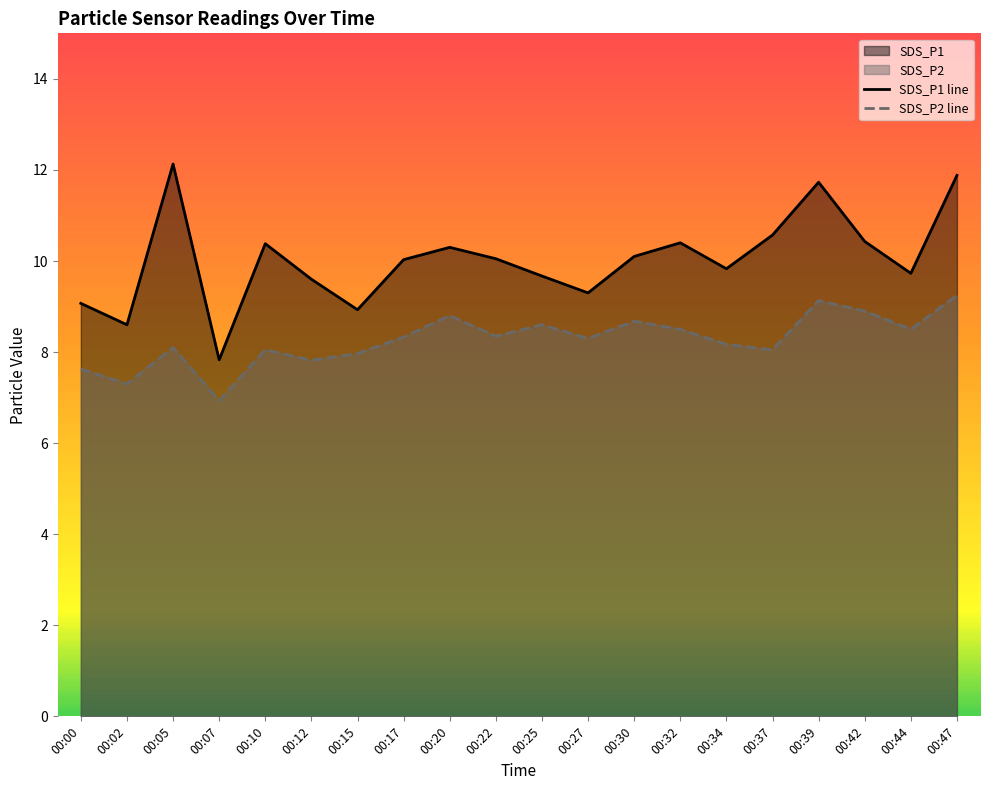

What is the difference between the SDS_P2 values at 00:17 and 00:15?

0.4